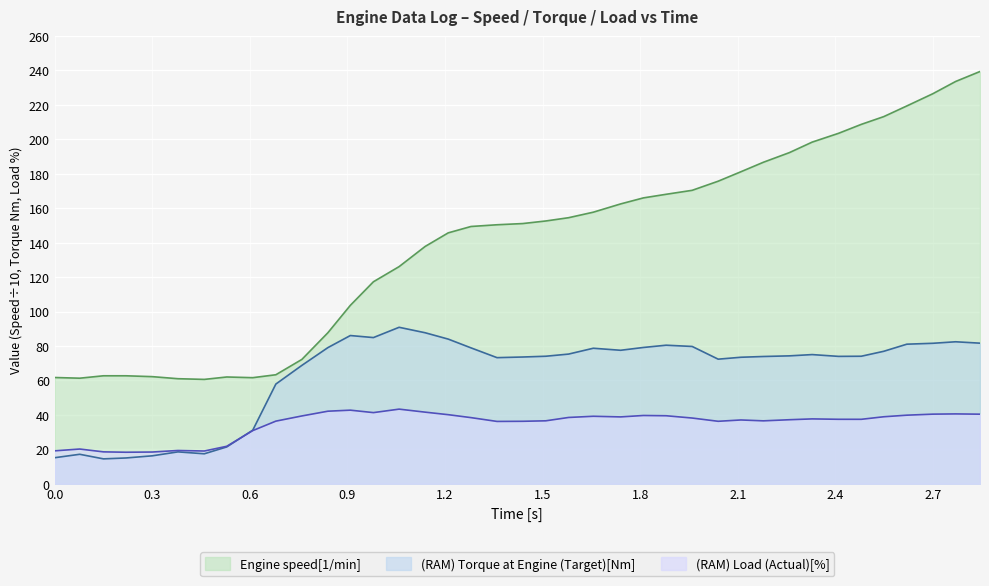

What is the highest value of the Engine speed[1/min] series?

239.4